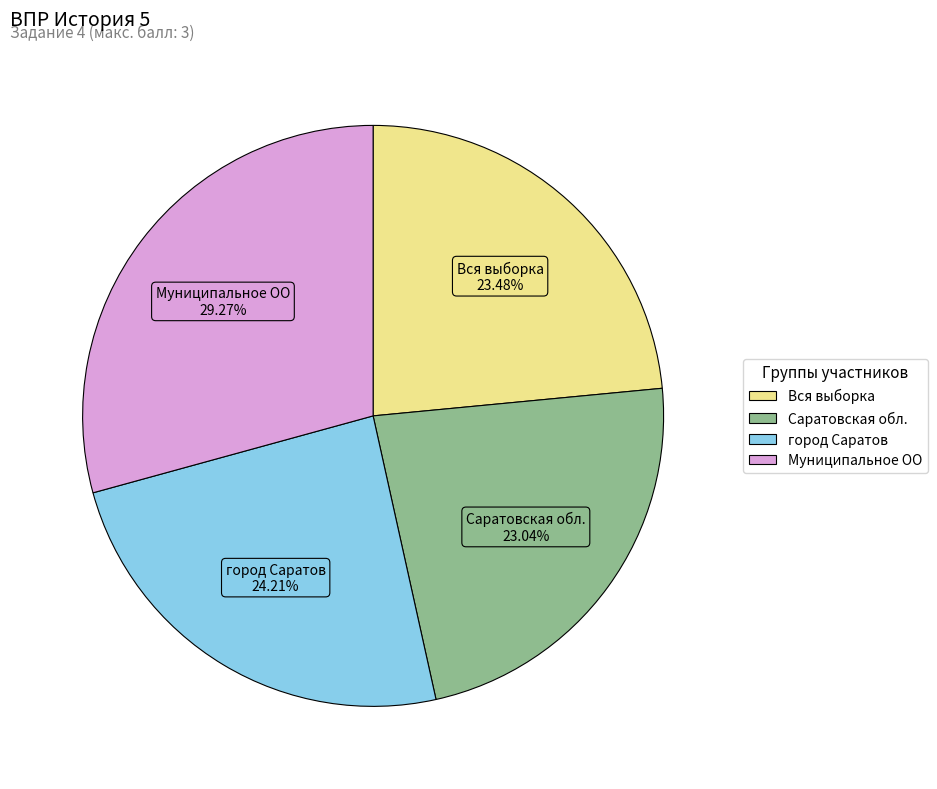

True or false: Вся выборка accounts for 9% of the total.

False